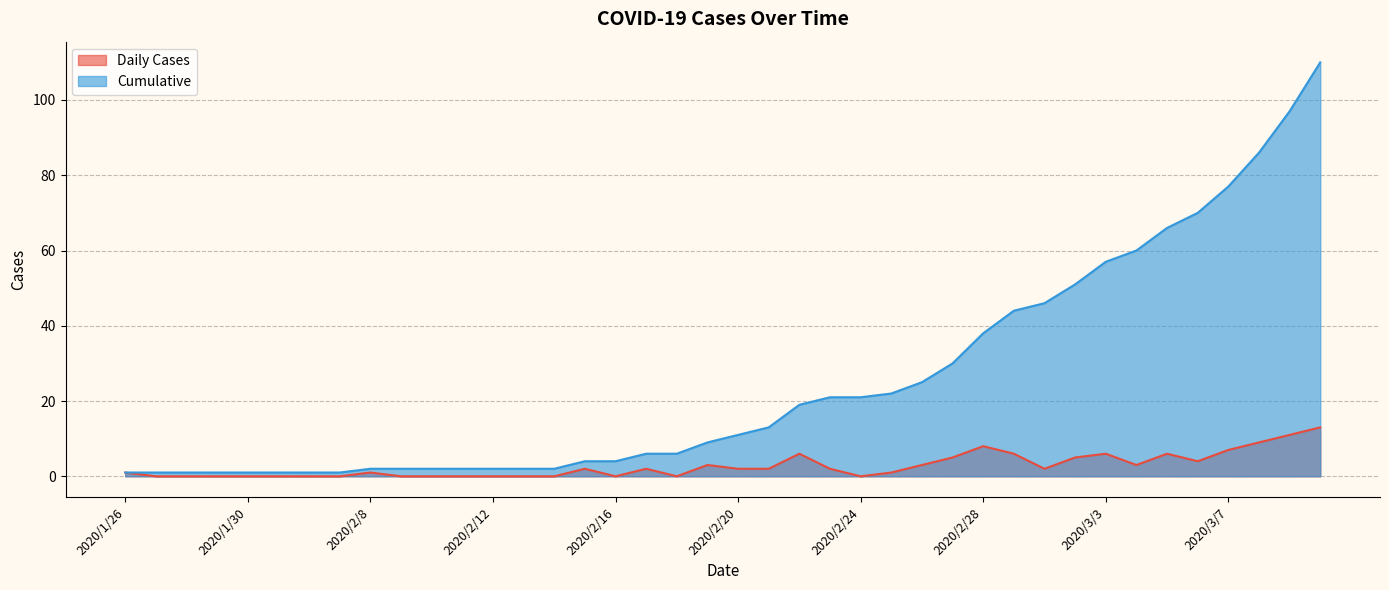

The value of Cumulative at 2020/2/11 is 2. True or false?

True